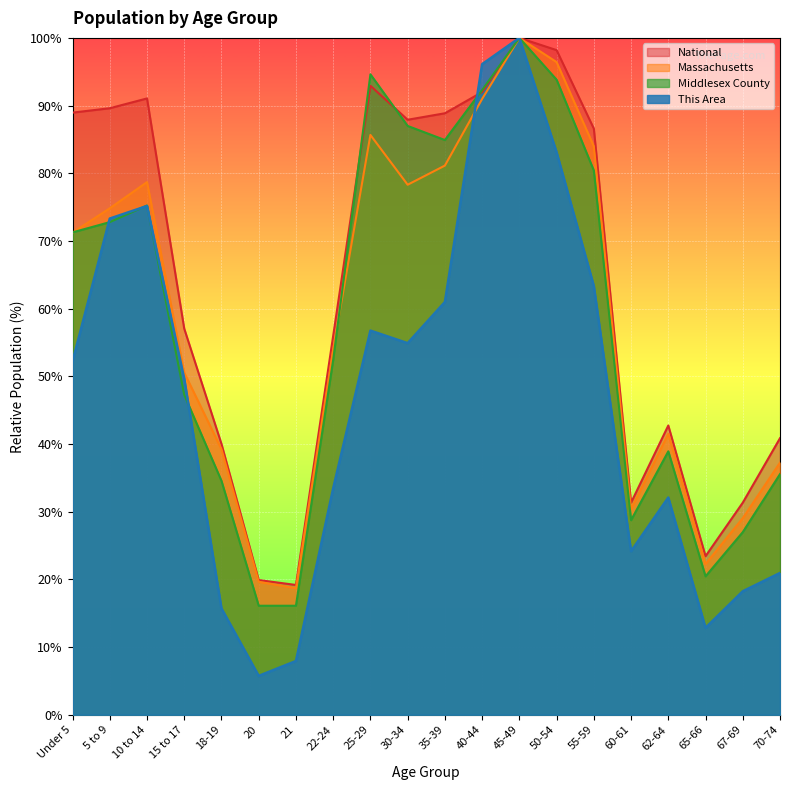

Rank the series by their maximum value, from lowest to highest.

This Area, Middlesex County, Massachusetts, National